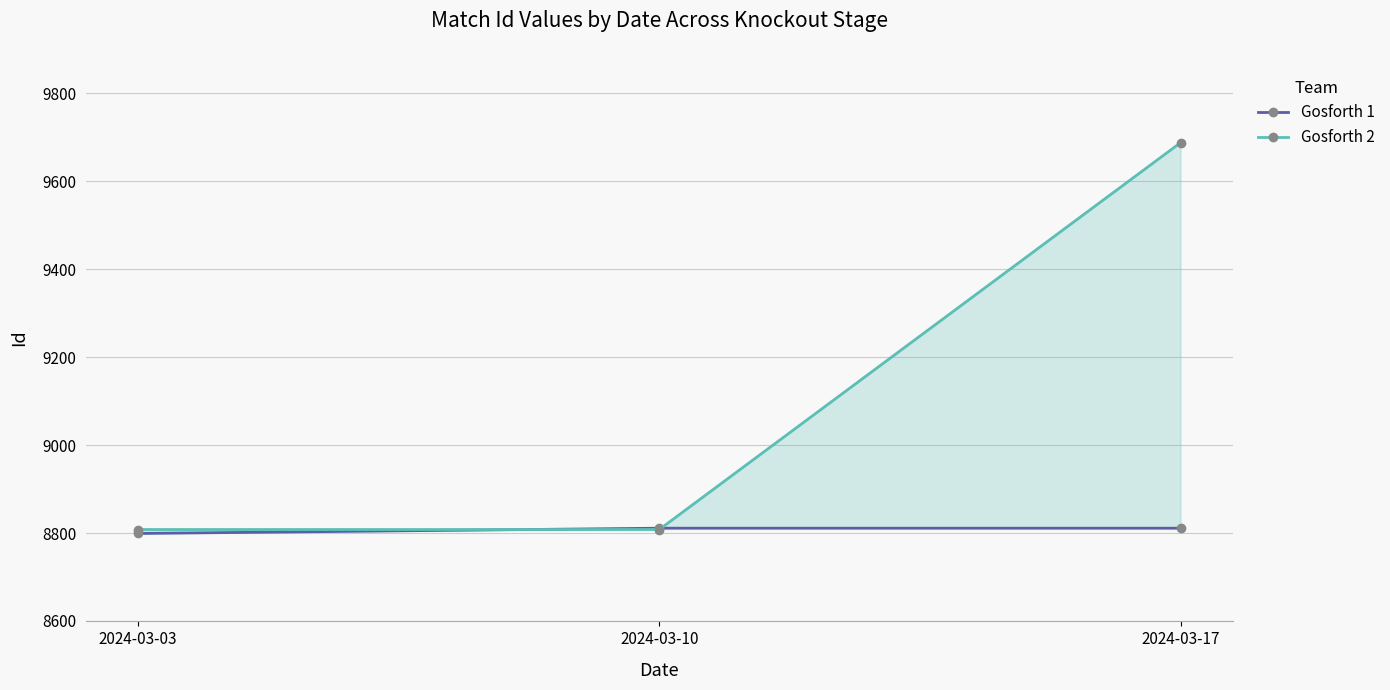

The Gosforth 2 series shows 13516 at 2024-03-03. True or false?

False